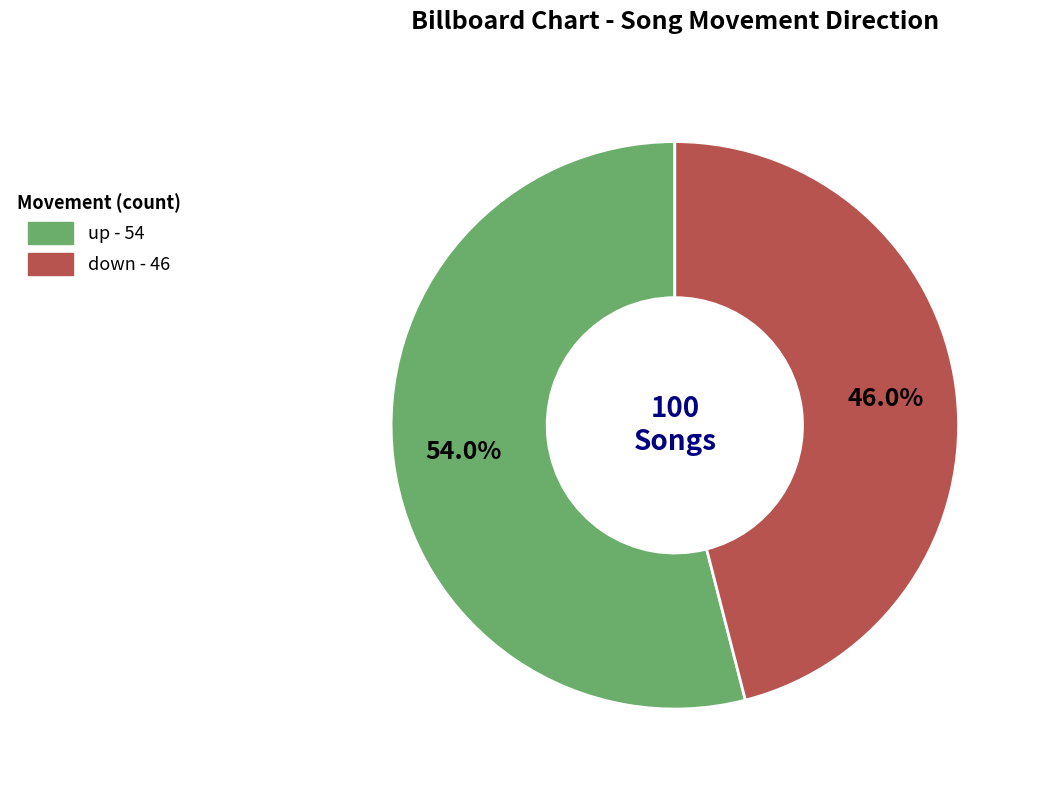

To the nearest percent, what portion does down represent?

46%